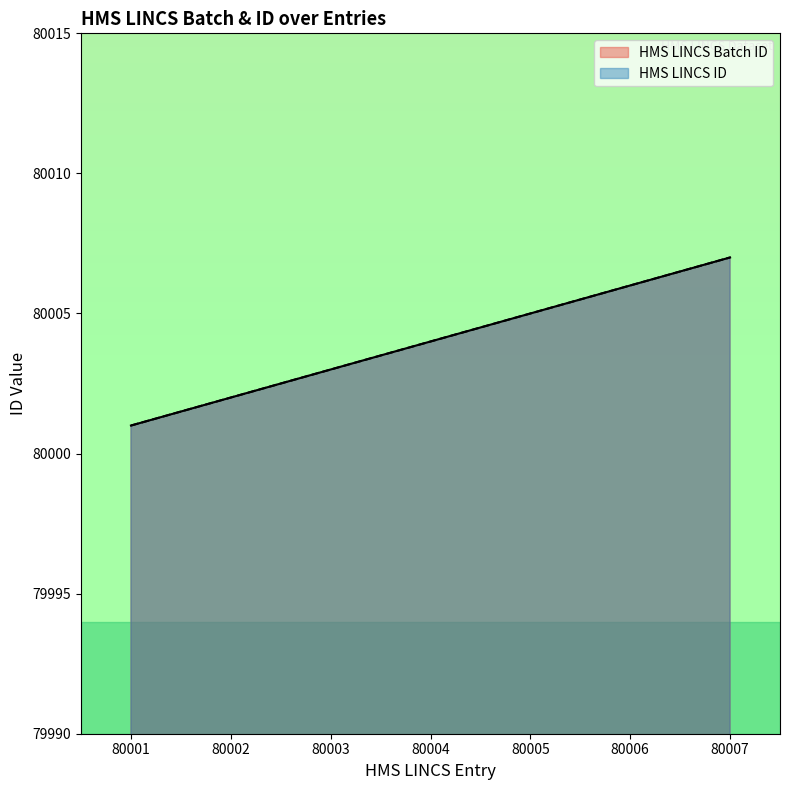

What are all the series names shown in the legend?

HMS LINCS Batch ID, HMS LINCS ID